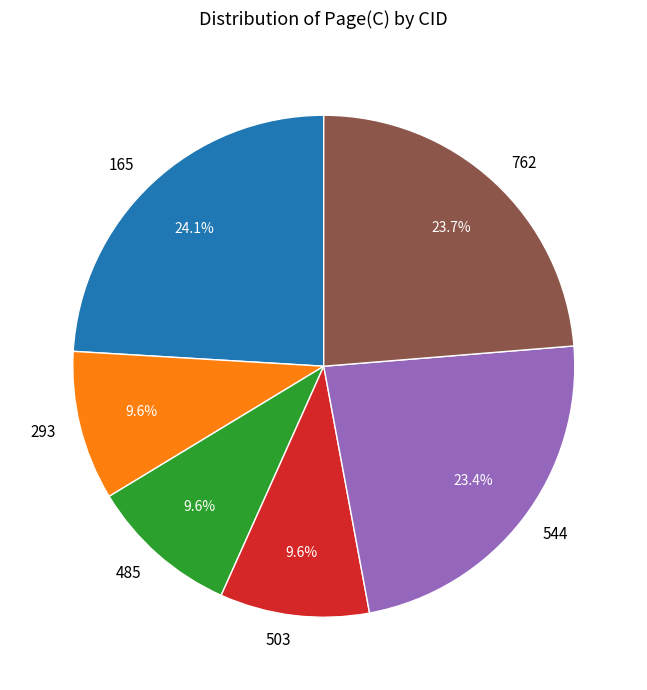

What is the ratio of the value at 762 to the value at 544?

1.0